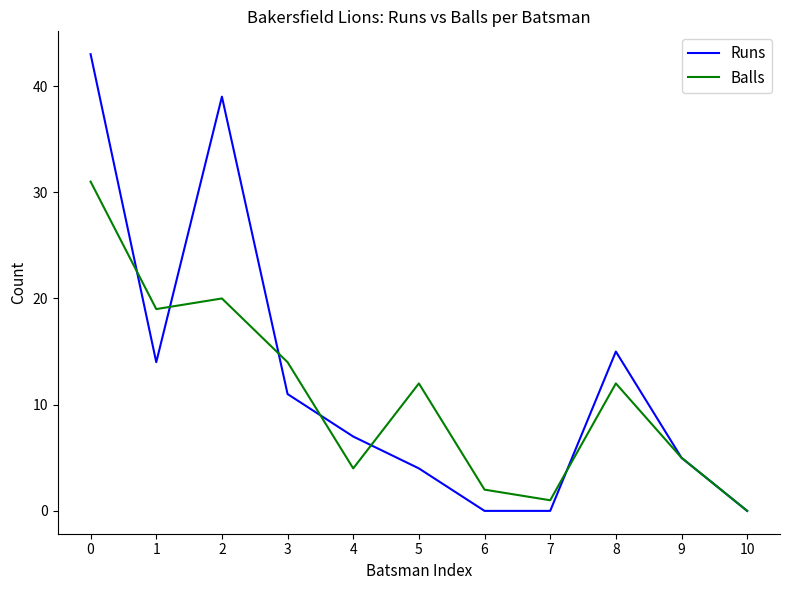

Is it true that Balls equals 9 at 2?

False